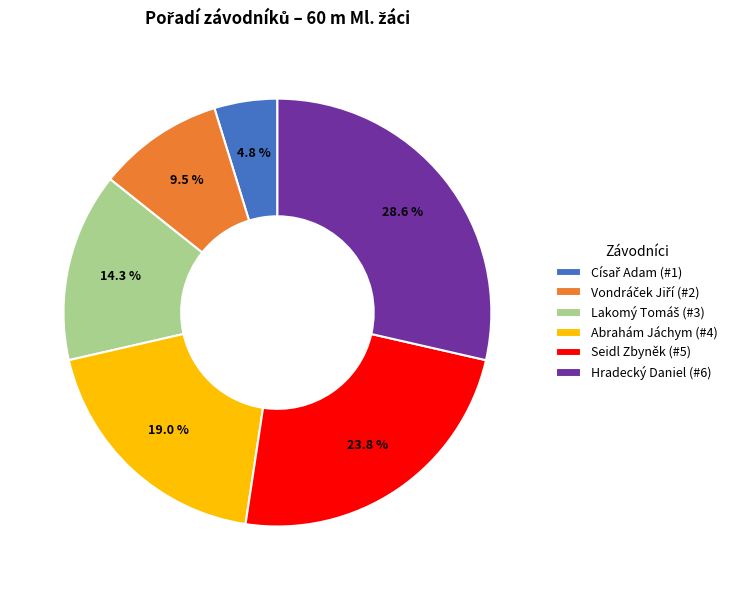

How many slices are in this pie chart?

6